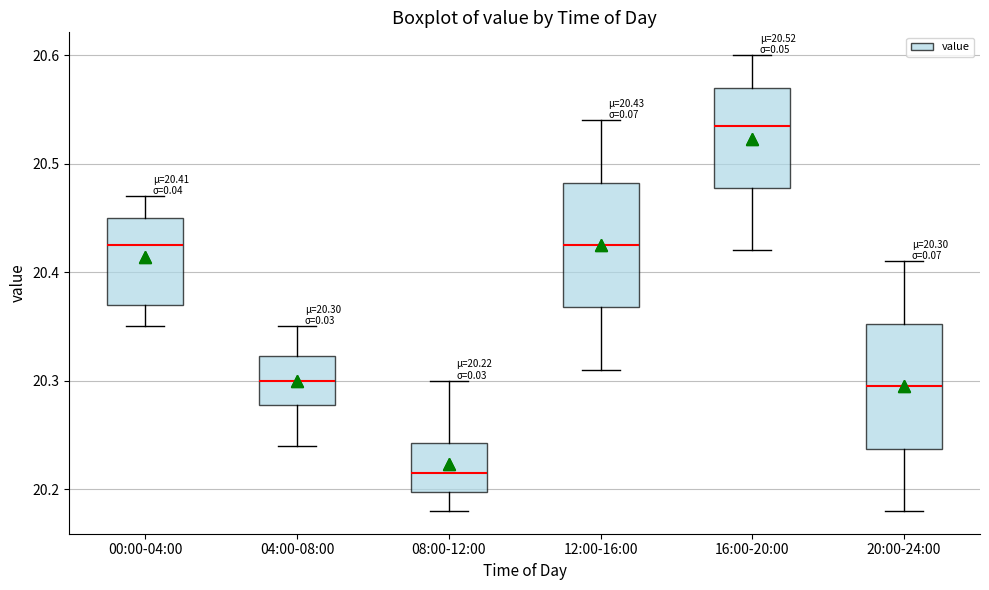

Which box has the highest median line?

16:00-20:00